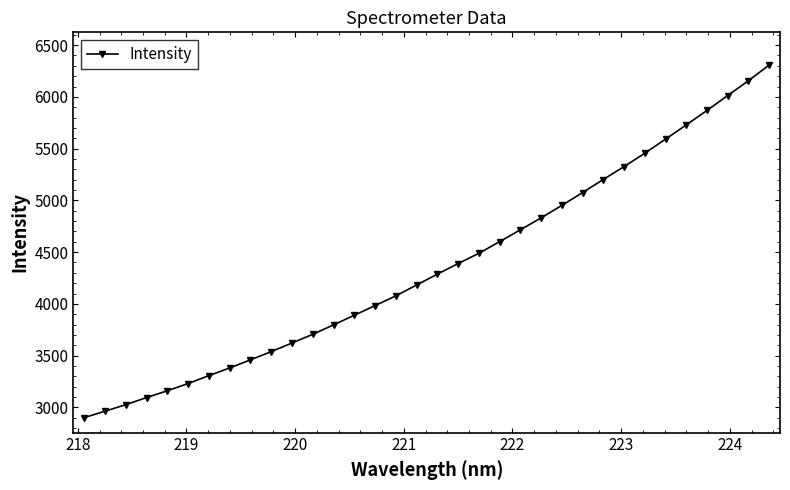

What is the difference between the second highest and minimum values?

3254.0